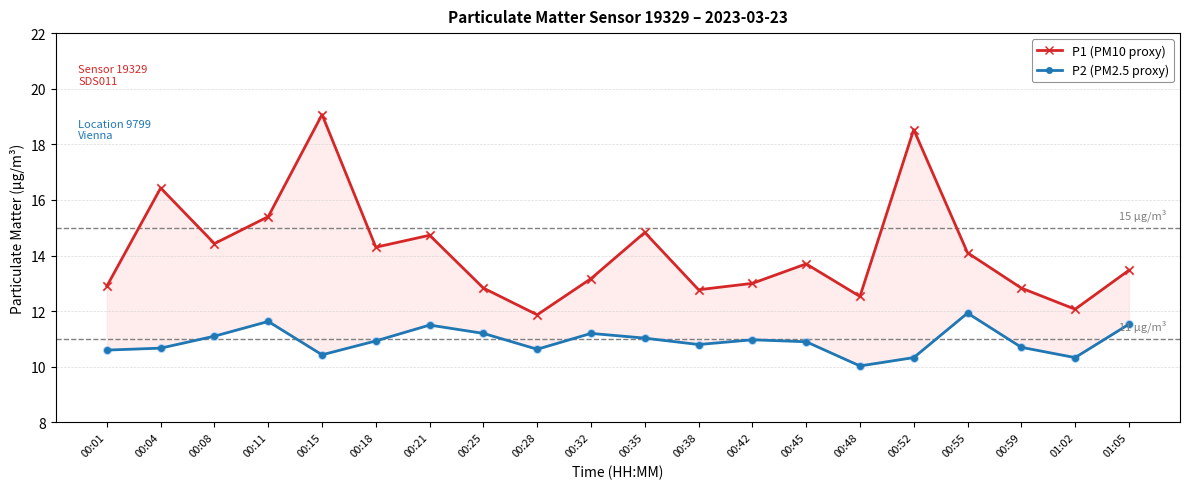

At which category is the sum across all series the highest?

00:15